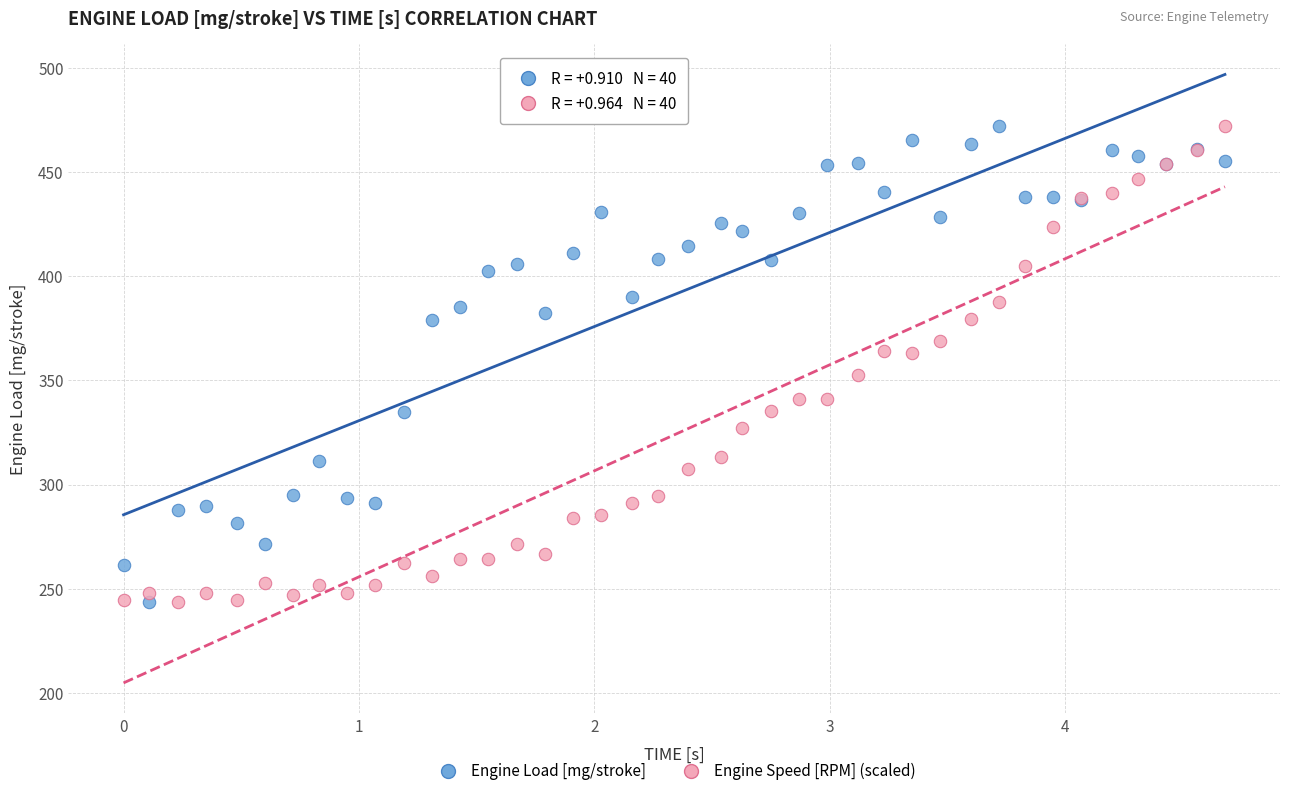

What is the X range (max minus min) for the scatter plot?

4.7